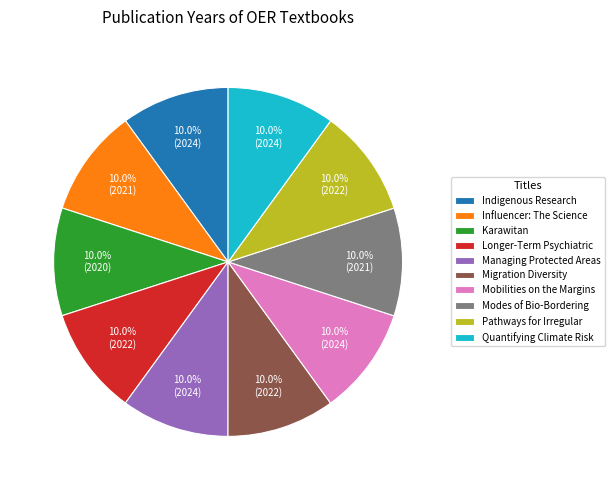

What percentage is NOT represented by Pathways for Irregular?

90.0%